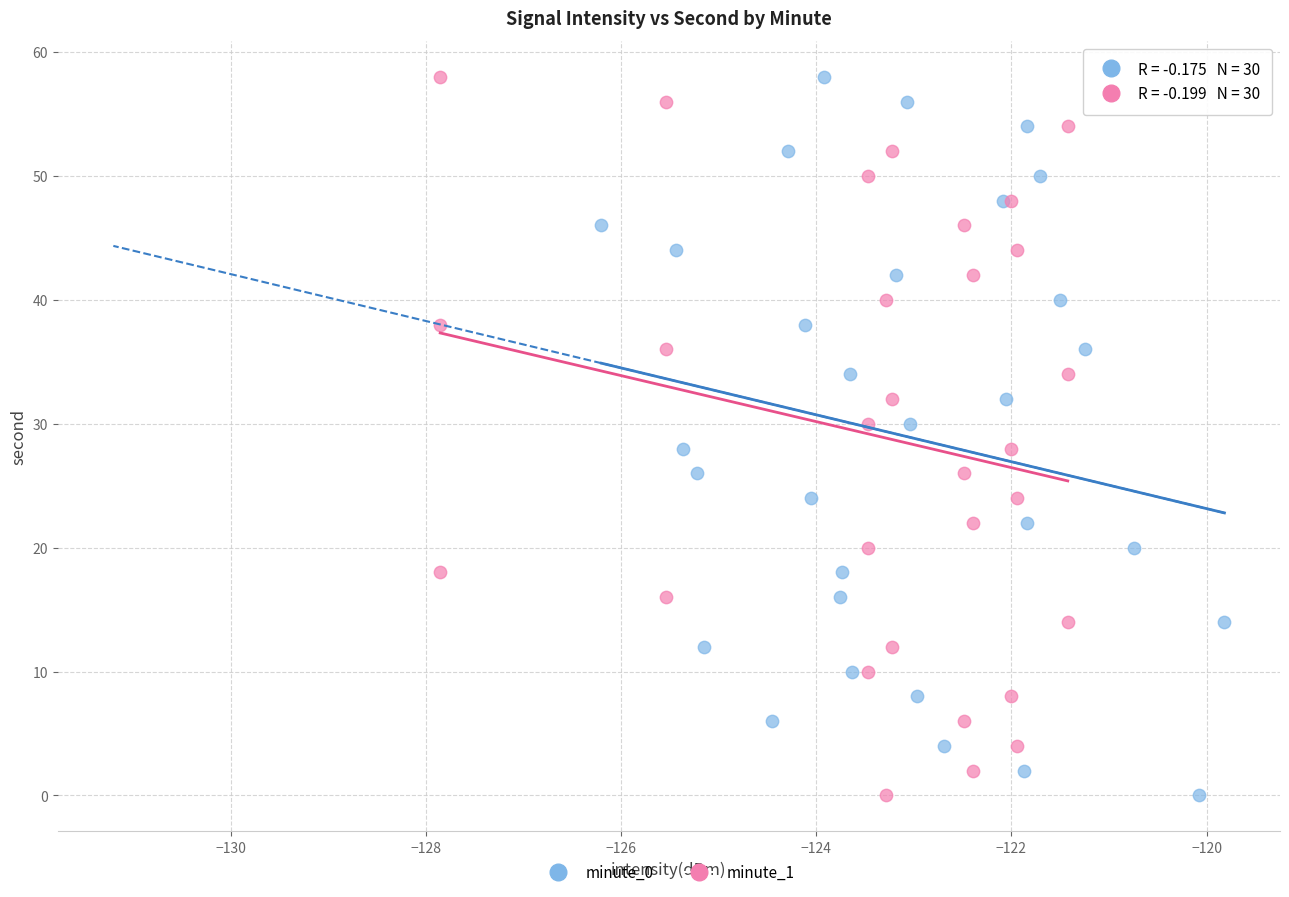

What are all the series names shown in the legend?

minute_0, minute_1